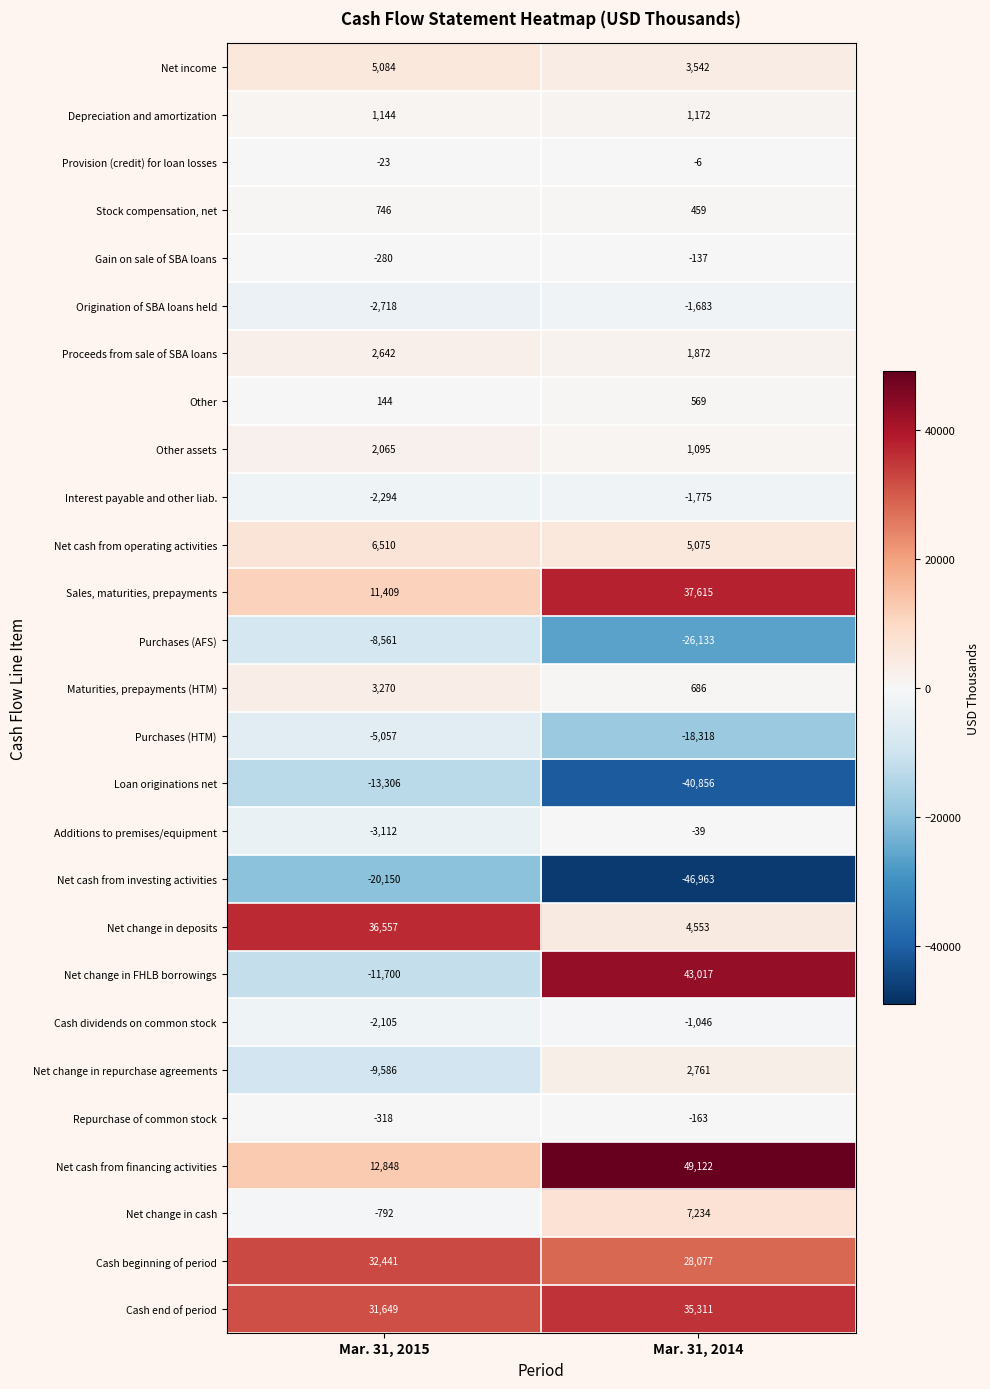

Which series has the largest total across all categories?

Cash end of period